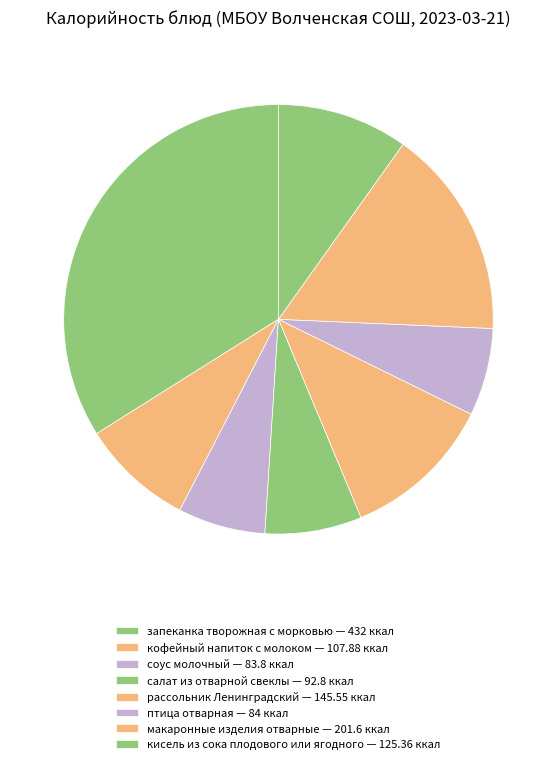

Is there any slice that represents more than half of the pie?

No